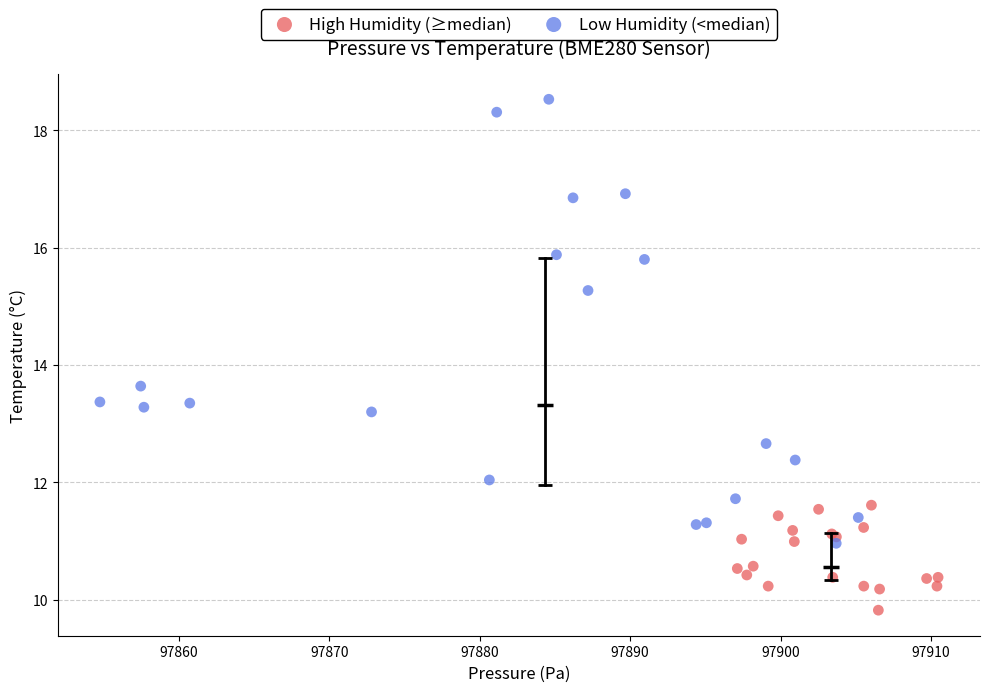

Which series has the largest Y range (max minus min)?

Low Humidity (<median)